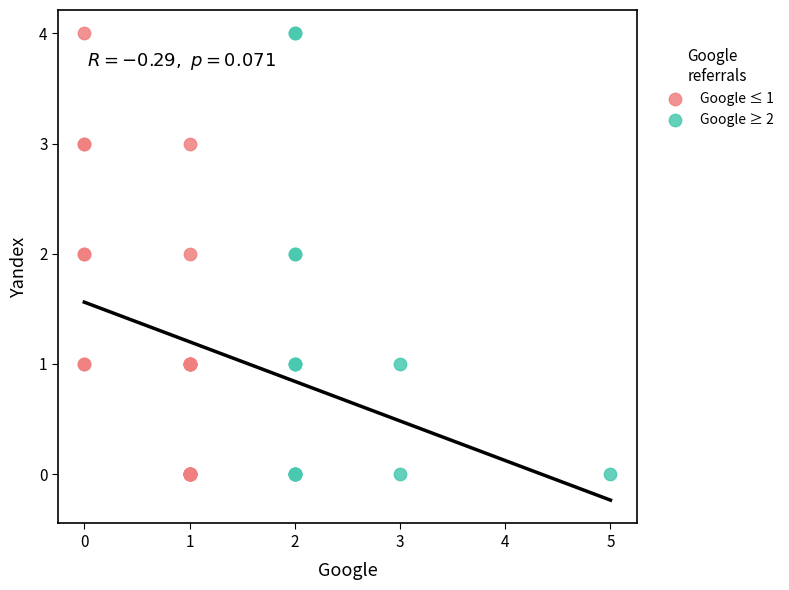

What are all the series names shown in the legend?

Google ≤ 1, Google ≥ 2